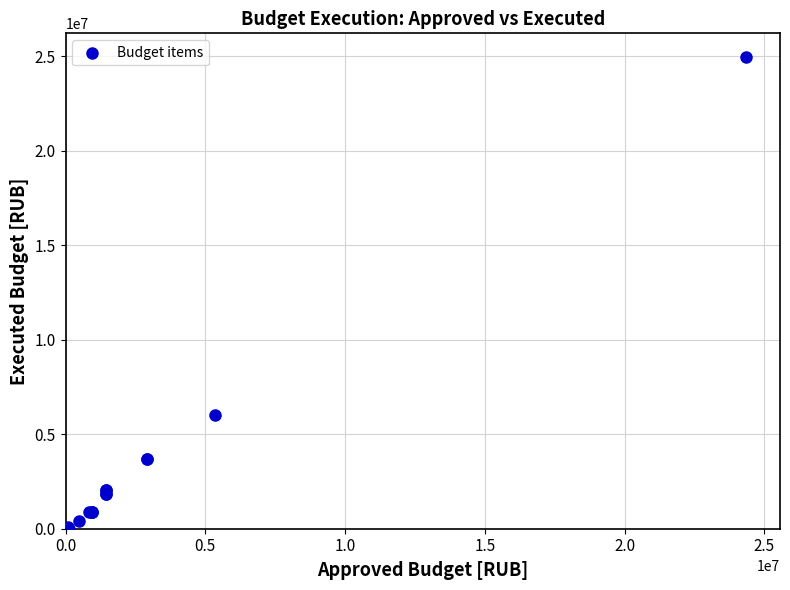

What Y value in the scatter plot is closest to 12486156?

5995611.6